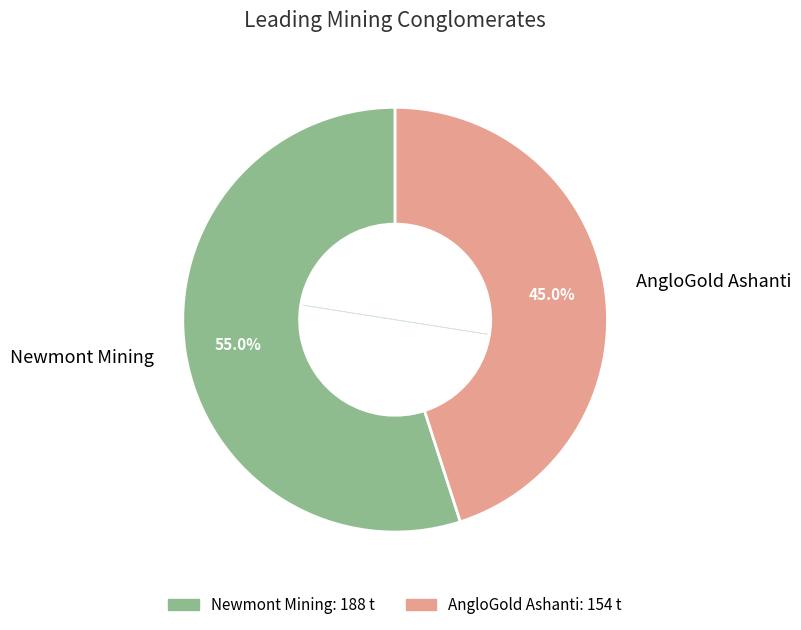

Approximately how many times larger is the value at AngloGold Ashanti compared to Newmont Mining?

0.8